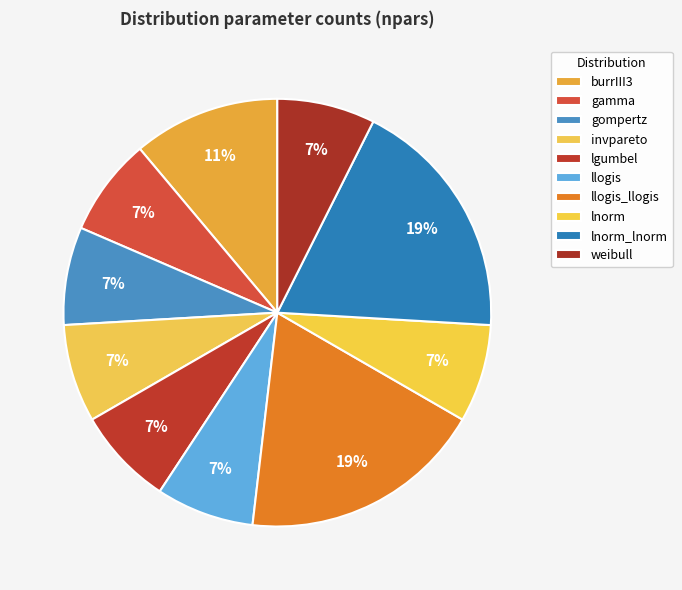

Count the number of slices in the pie.

10